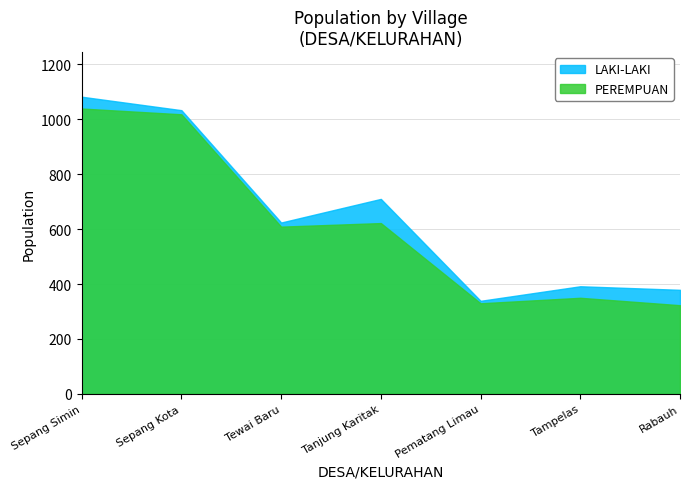

What are all the series names shown in the legend?

LAKI-LAKI, PEREMPUAN